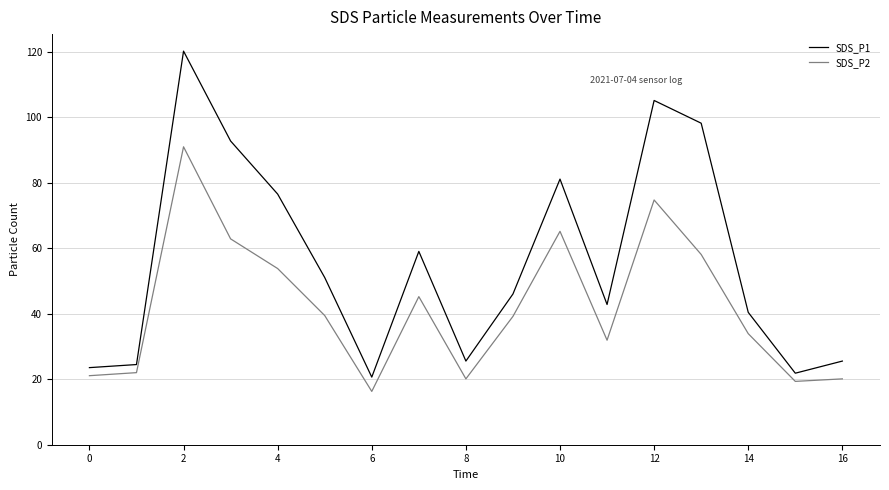

Which series has the largest total across all categories?

SDS_P1